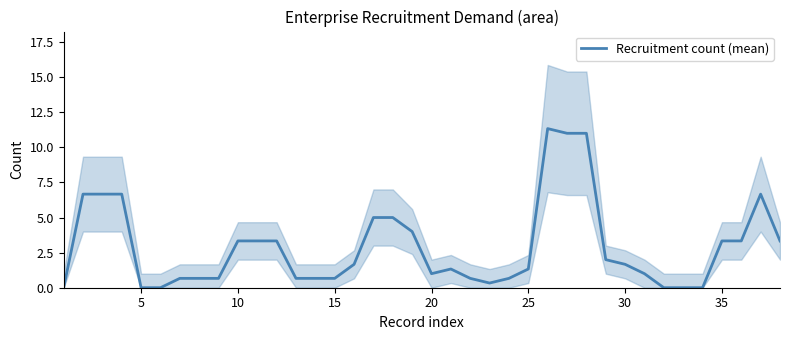

What is the difference between the maximum and minimum values?

11.3